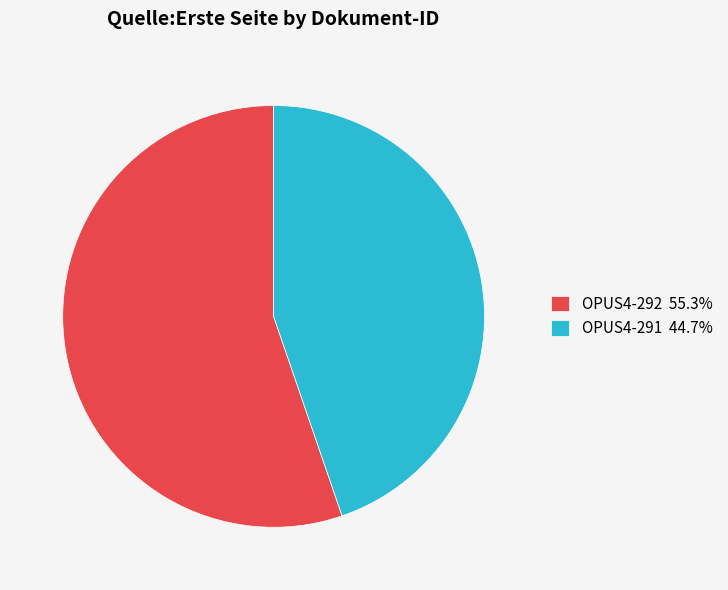

Between OPUS4-292 and OPUS4-291, which is larger?

OPUS4-292